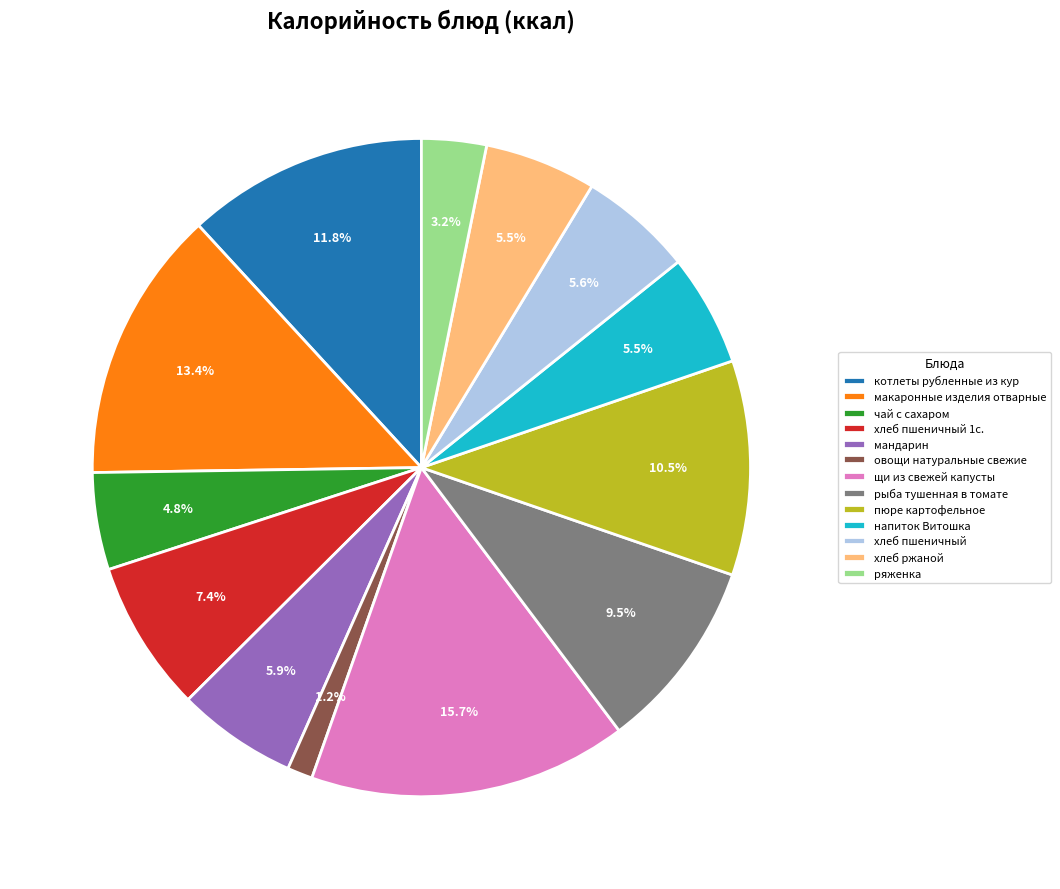

Count the number of slices in the pie.

13